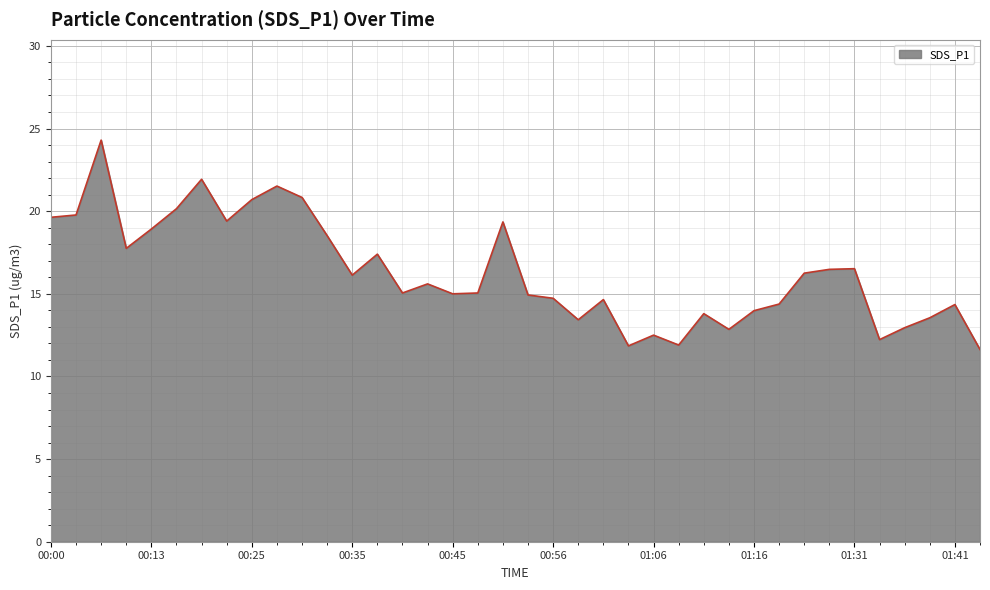

Does the chart display data point markers on the line(s)?

No